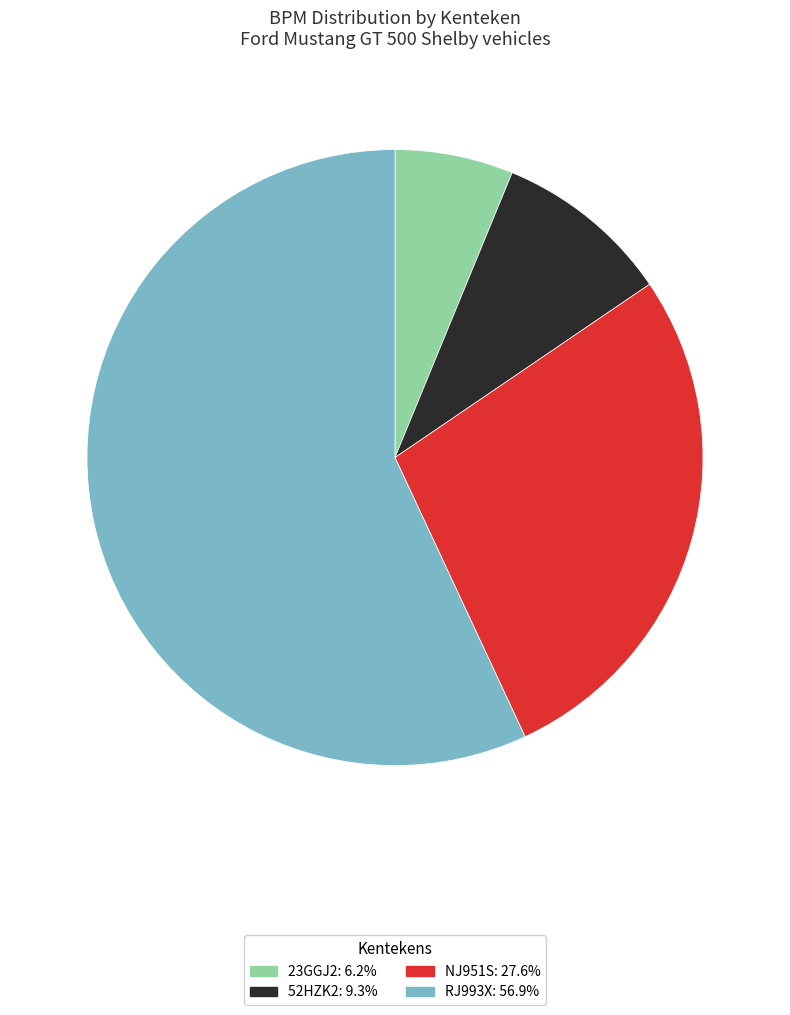

Which slice is the smallest?

23GGJ2